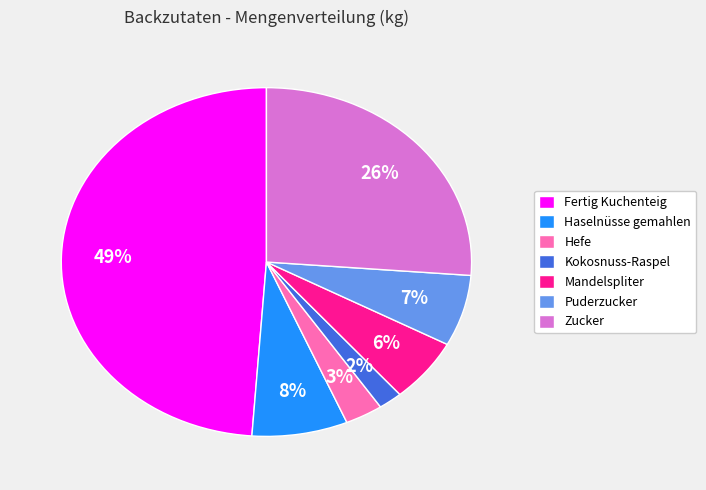

Rank the categories by value from highest to lowest.

Fertig Kuchenteig, Zucker, Haselnüsse gemahlen, Puderzucker, Mandelspliter, Hefe, Kokosnuss-Raspel